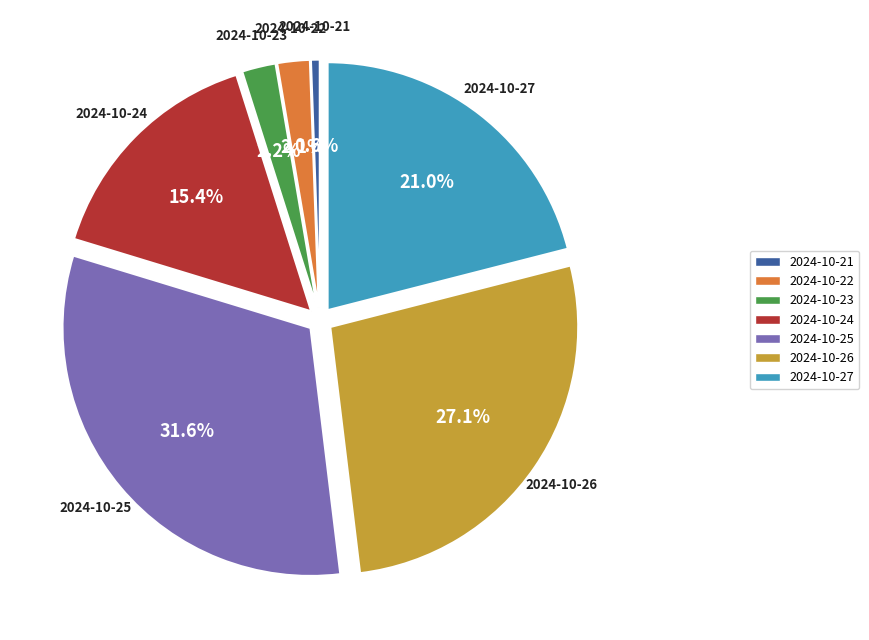

Which slice is the largest?

2024-10-25